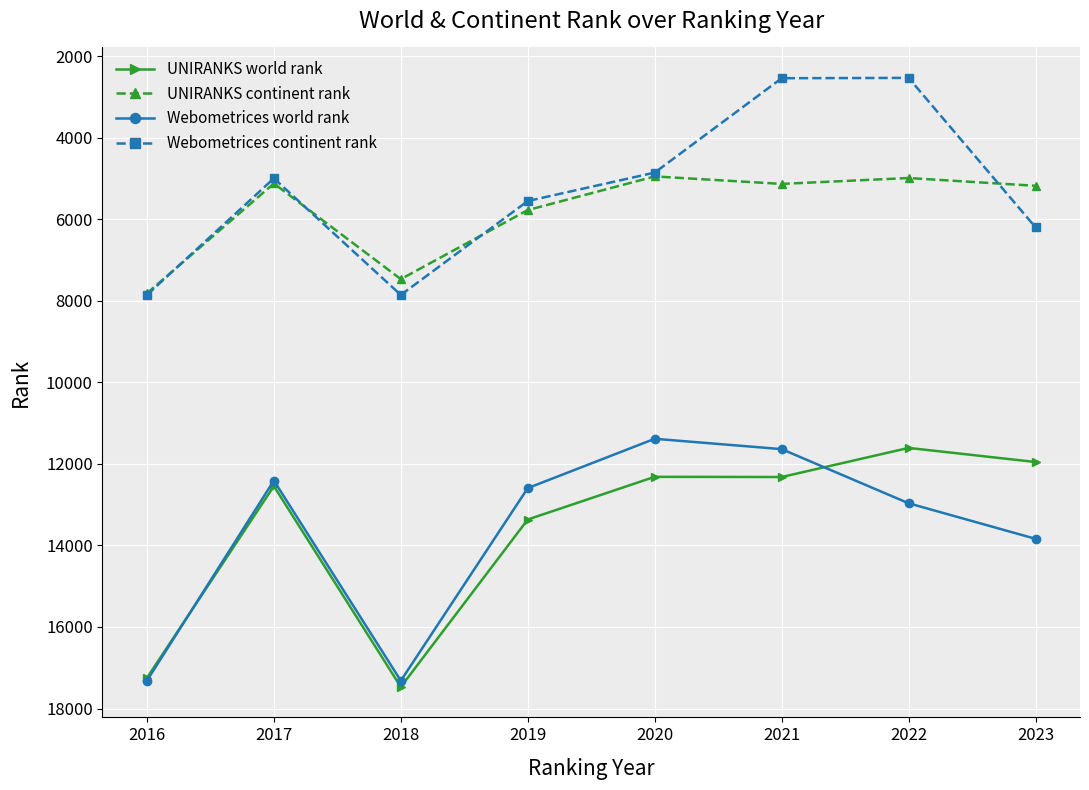

What is the value of the Webometrices world rank point at the 3rd from the left?

17319